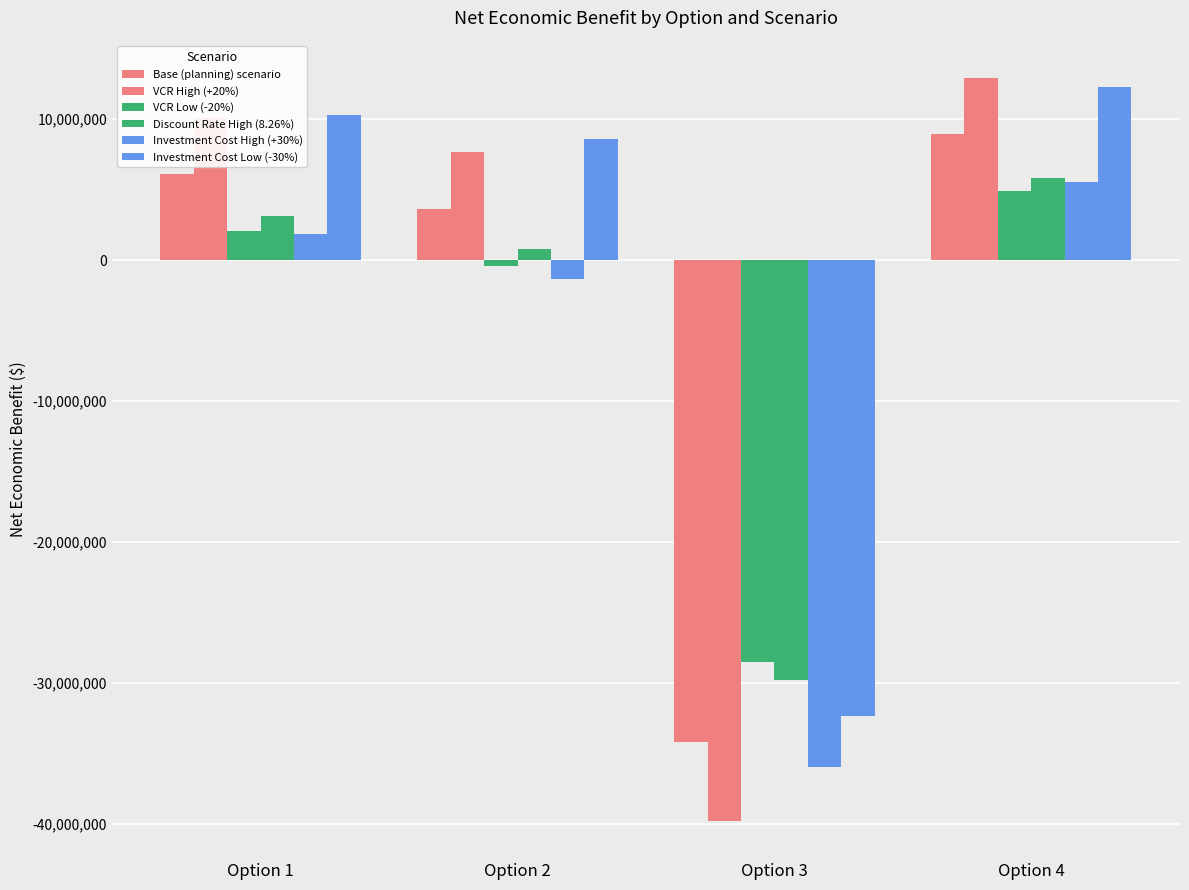

How many data points in Investment Cost Low (-30%) are above 10268291?

2